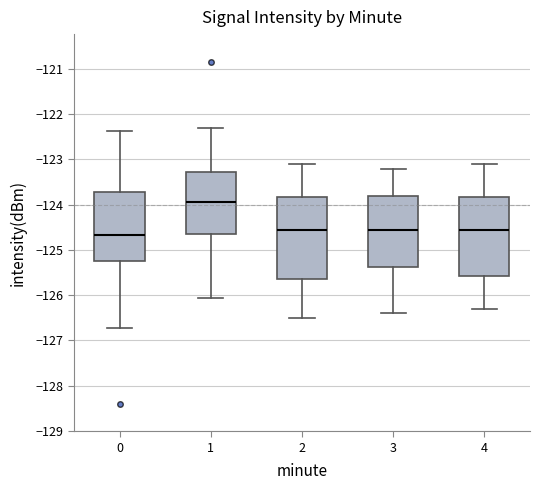

Where is the lower edge of the box at x = 0 on the y-axis? The values are not printed on the chart, so give them approximately, as read against the axis.

-125.2